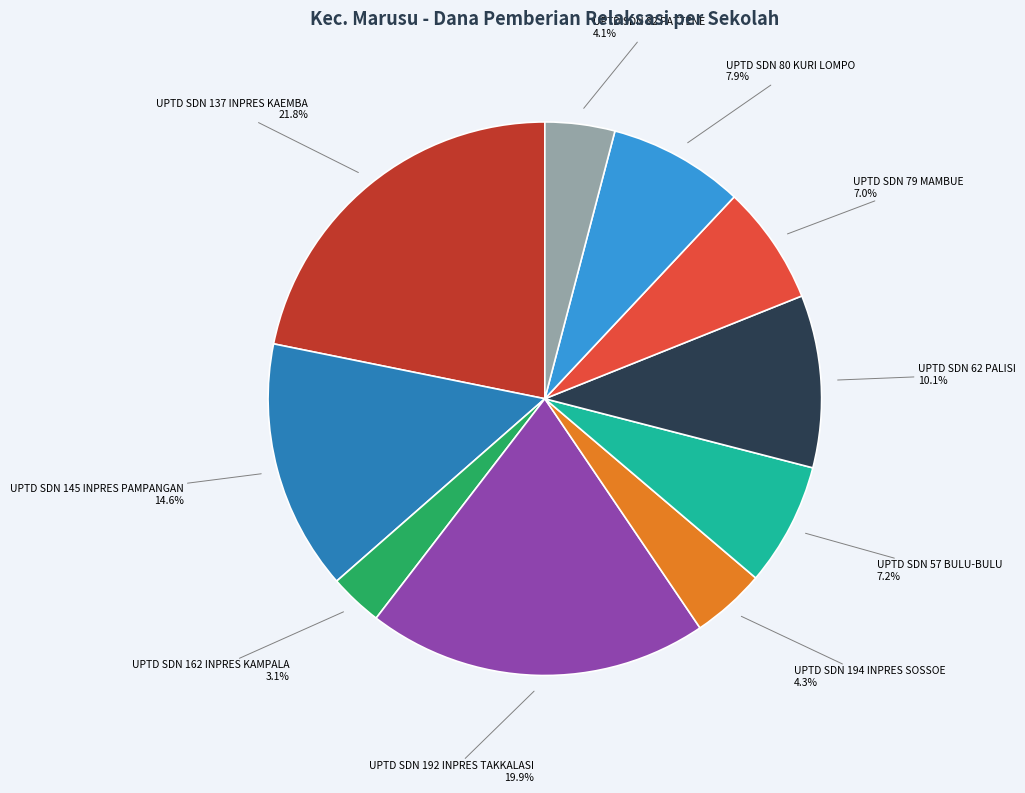

Is there any slice that represents more than half of the pie?

No